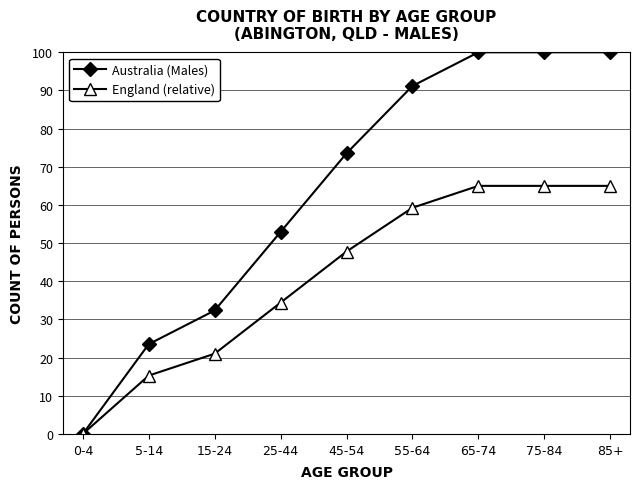

List the series in order of their peak value, lowest first.

England (relative), Australia (Males)